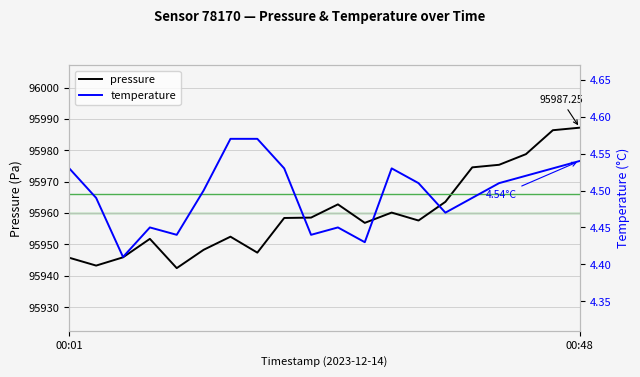

Is it true that pressure equals 95947.4 at 7?

True